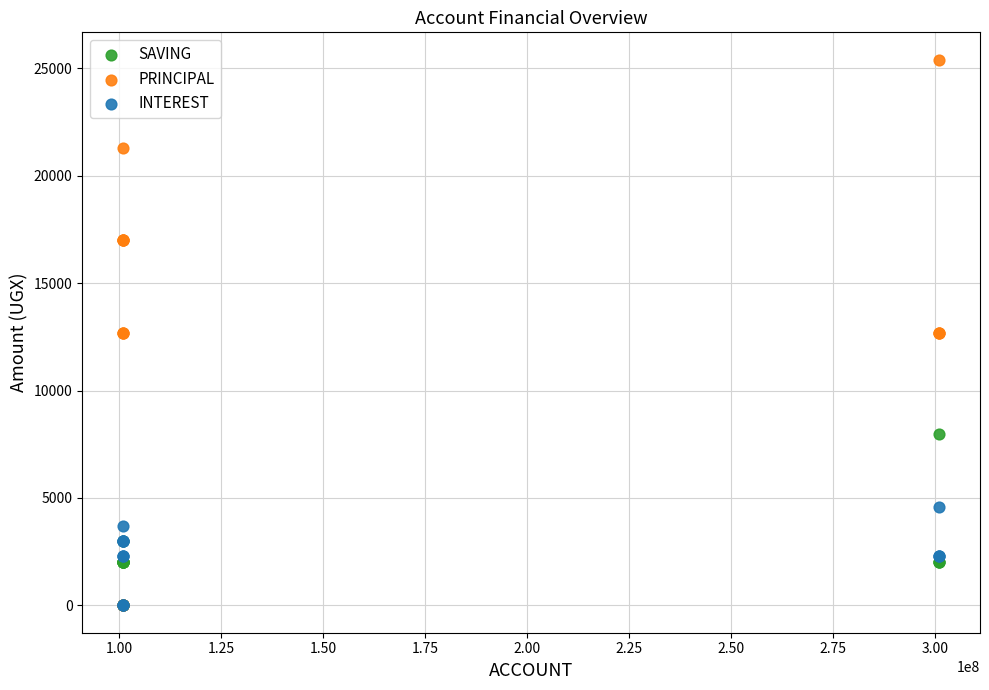

Which series has the largest Y range (max minus min)?

PRINCIPAL